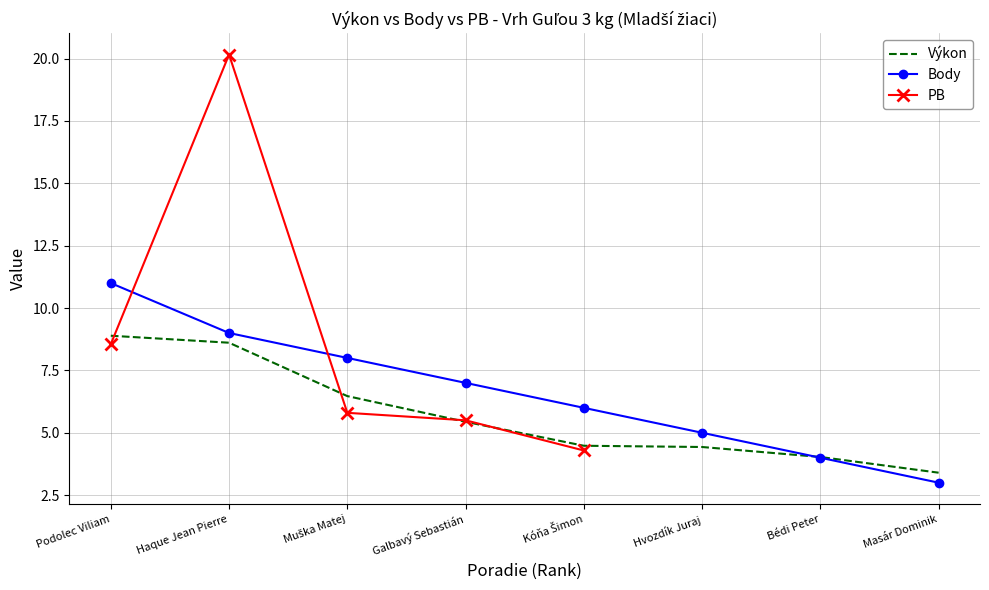

What is the sum of all values?

53